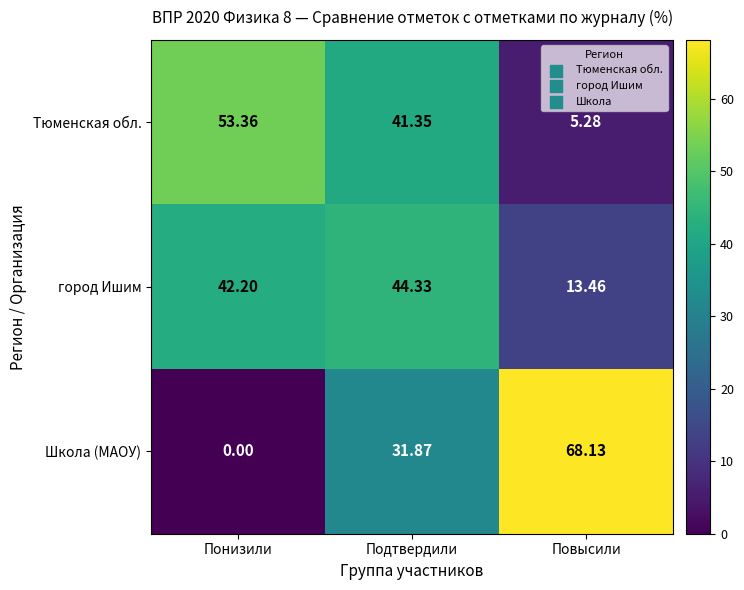

How many data points in Школа (МАОУ) are less than 31?

1